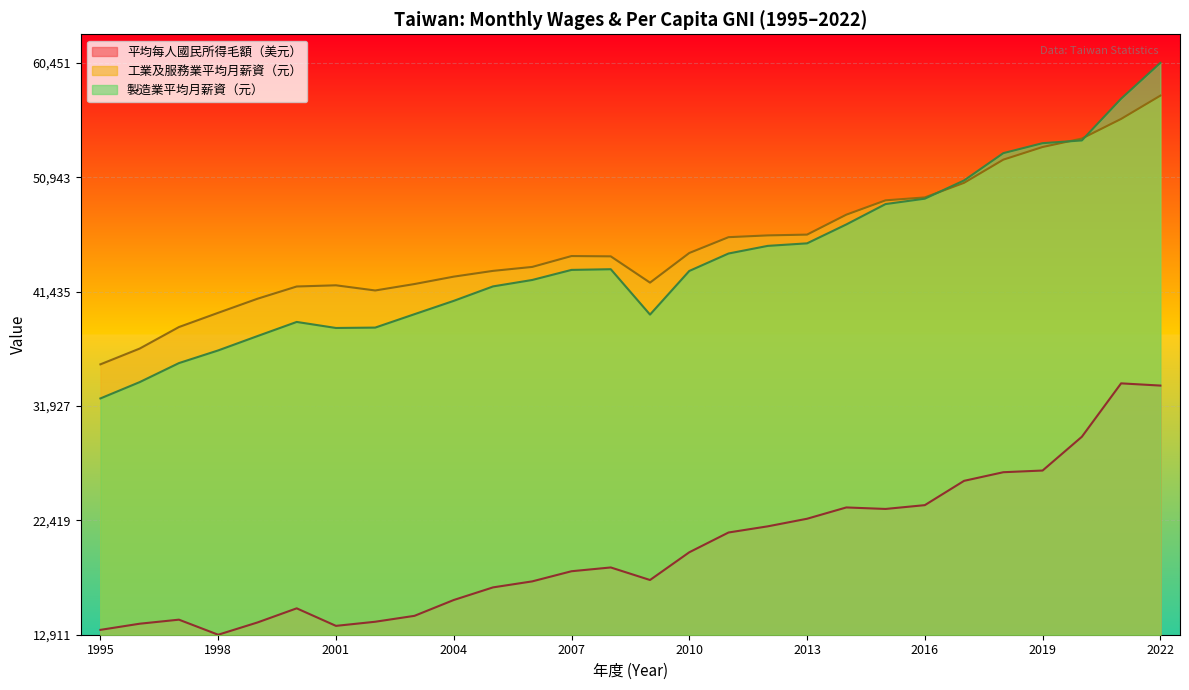

True or false: 製造業平均月薪資（元） and 平均每人國民所得毛額（美元） cross at least once.

False